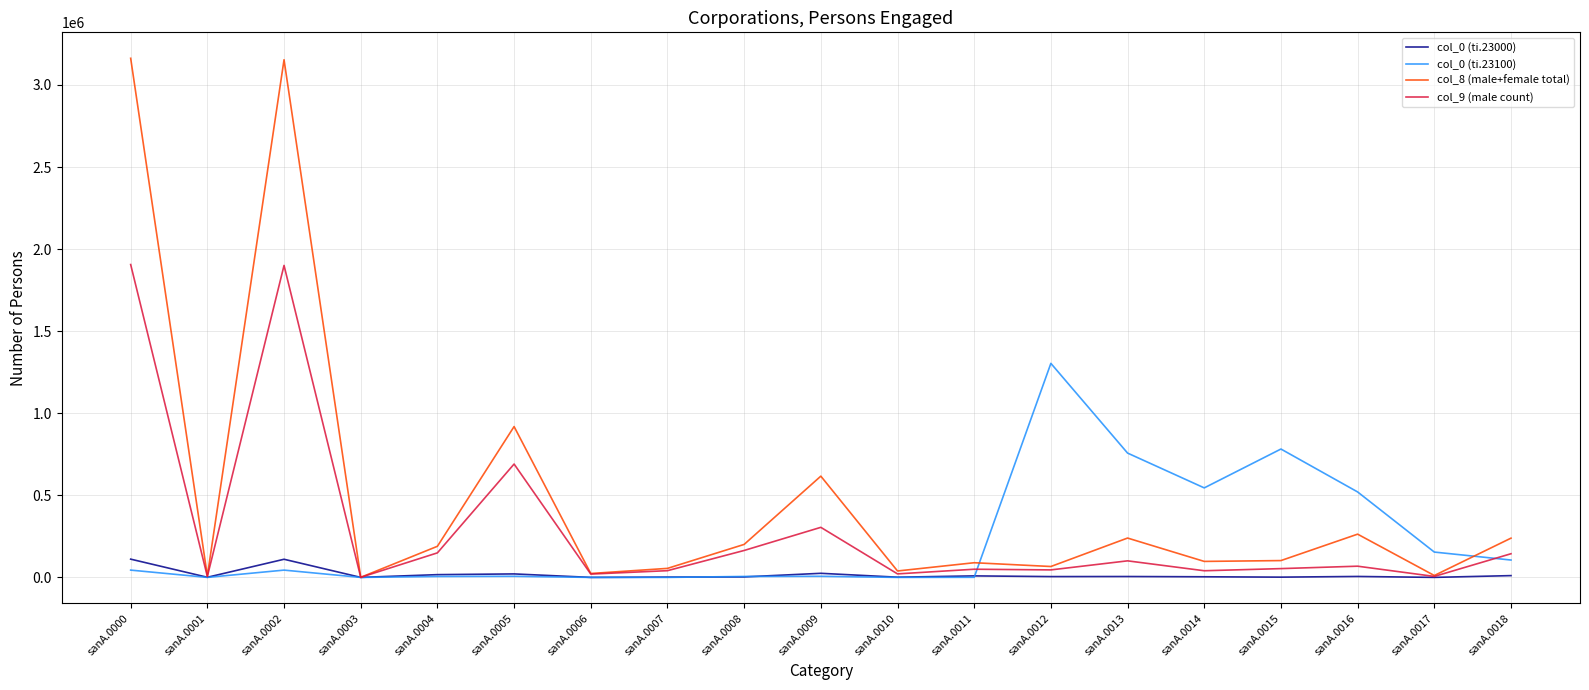

Is it true that col_0 (ti.23100) equals 44402 at sanA.0000?

True